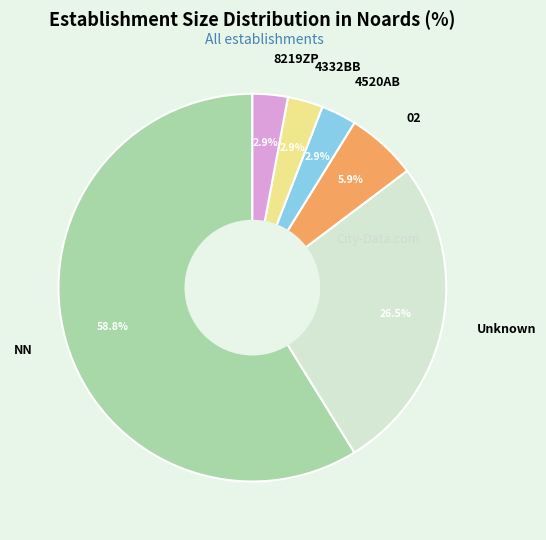

To the nearest percent, what is the difference between the largest and smallest slice percentages?

56%